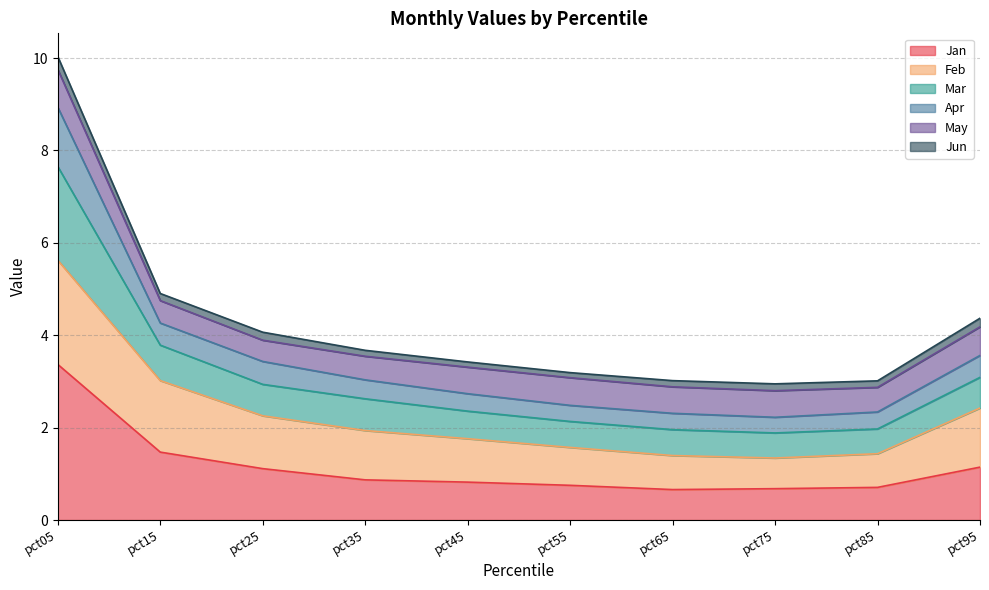

At which category is the sum across all series the highest?

pct05